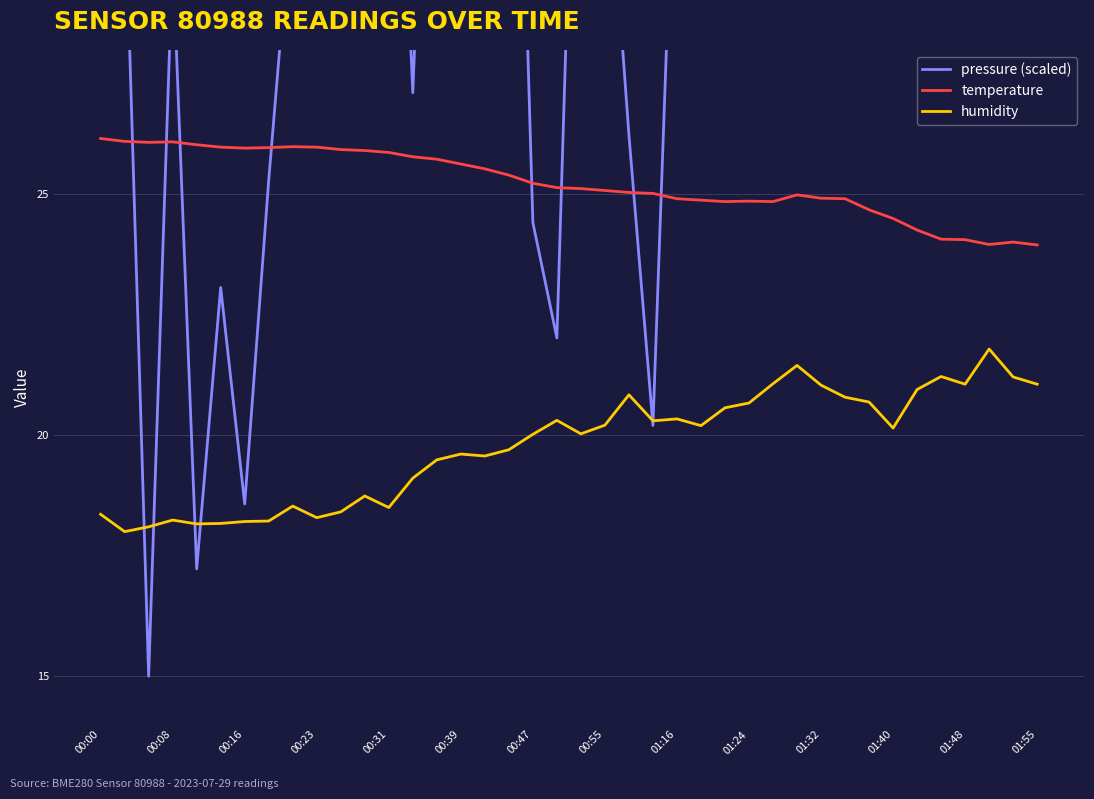

True or false: temperature and humidity cross at least once.

False